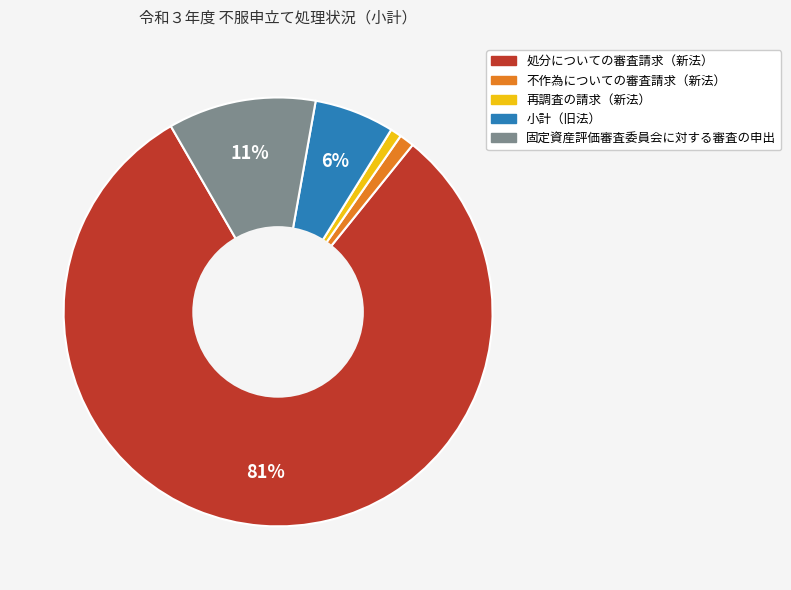

Is there a majority slice in this chart?

Yes